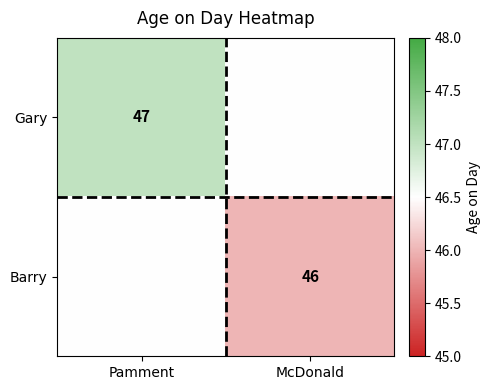

At how many categories does at least one series exceed 46?

2